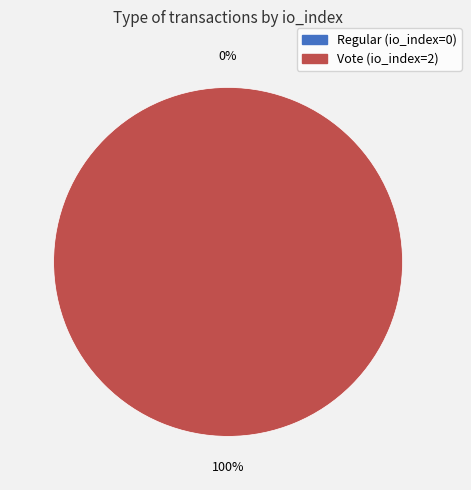

Is it true that Vote is 88% of the pie?

False